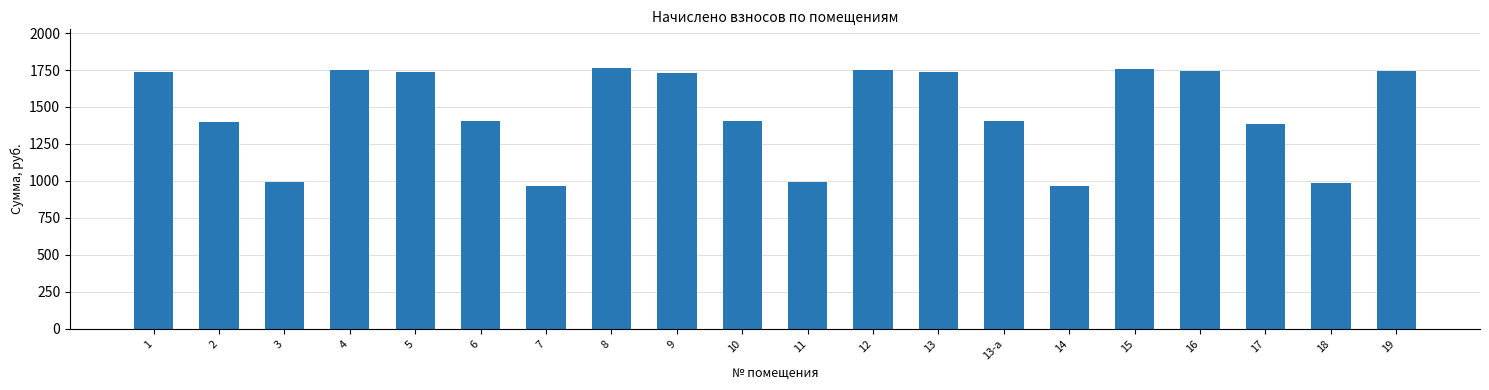

Count the number of data series in this chart.

1